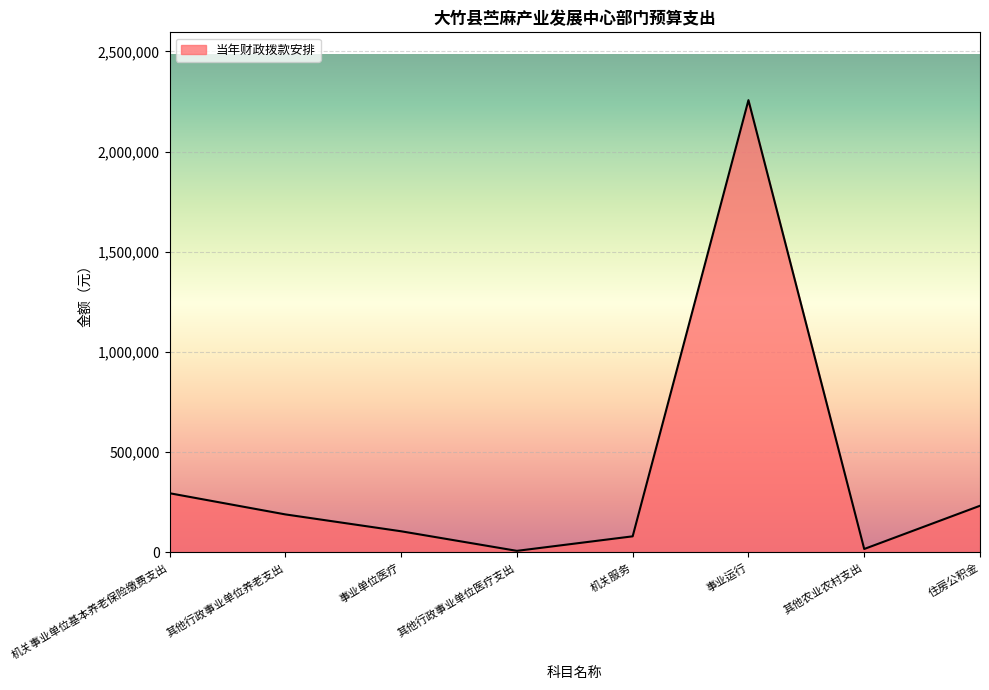

Where is the data nearest to the value 1131919?

机关事业单位基本养老保险缴费支出